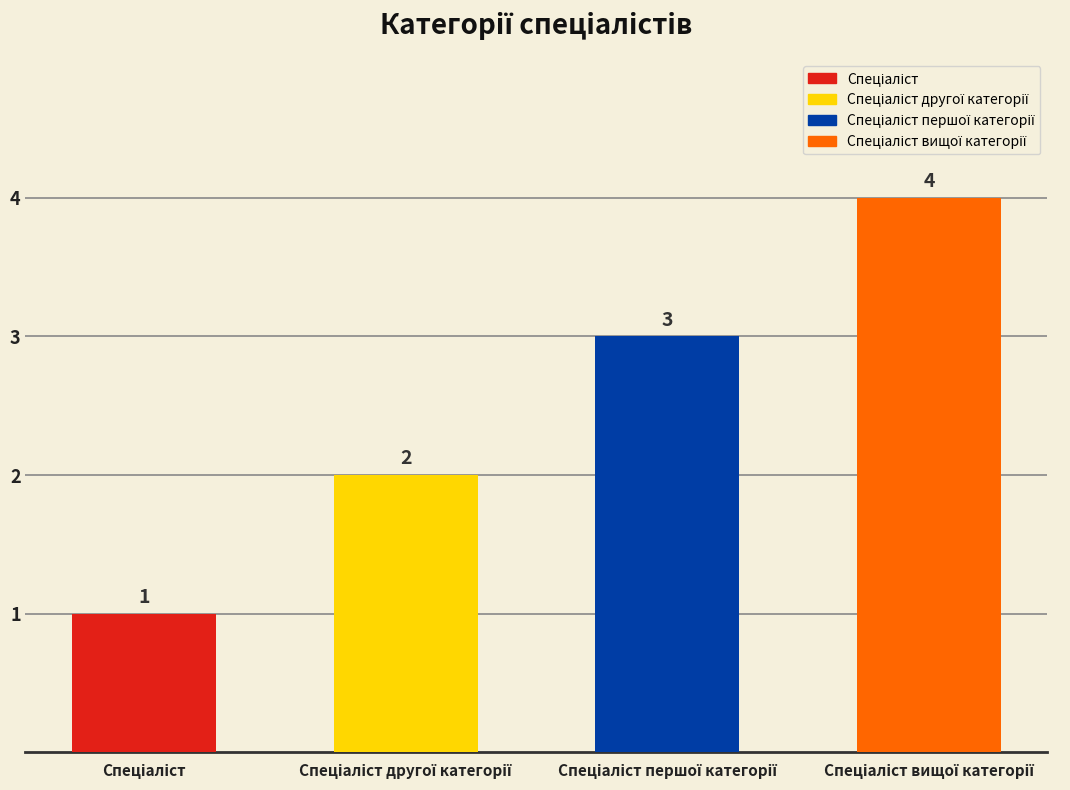

Which label corresponds to the smallest value in the chart?

Спеціаліст